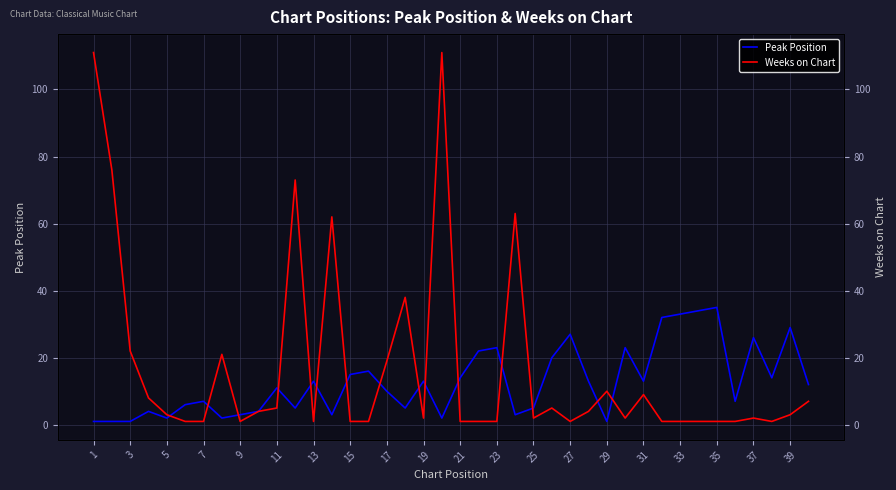

At which category does the chart reach its minimum across all series?

1